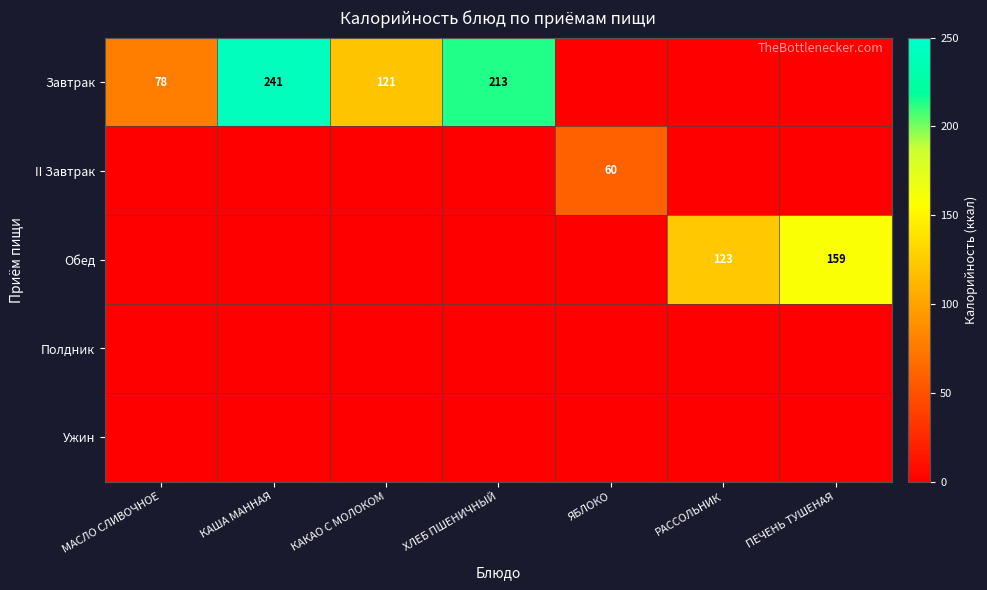

List the labels in order of Полдник value, smallest first.

МАСЛО СЛИВОЧНОЕ, КАША МАННАЯ, КАКАО С МОЛОКОМ, ХЛЕБ ПШЕНИЧНЫЙ, ЯБЛОКО, РАССОЛЬНИК, ПЕЧЕНЬ ТУШЕНАЯ